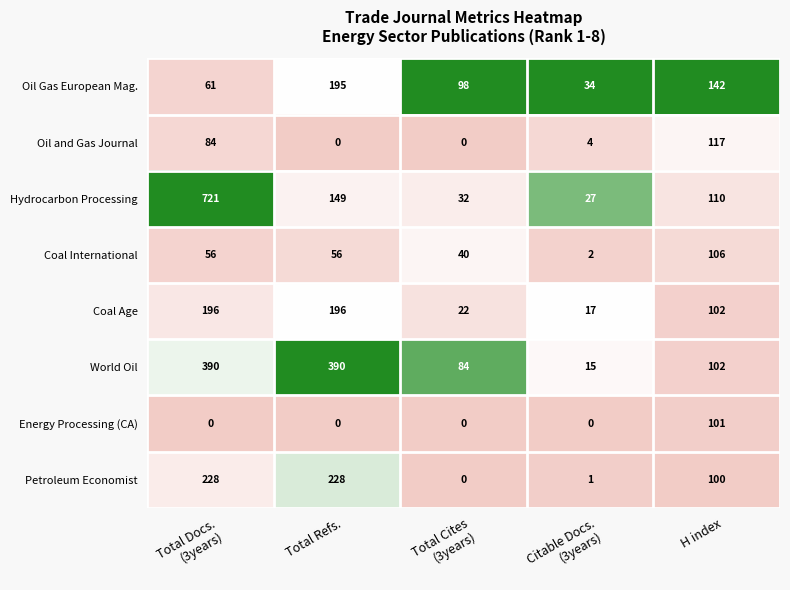

What is the approximate value of Petroleum Economist at Total Refs.?

228